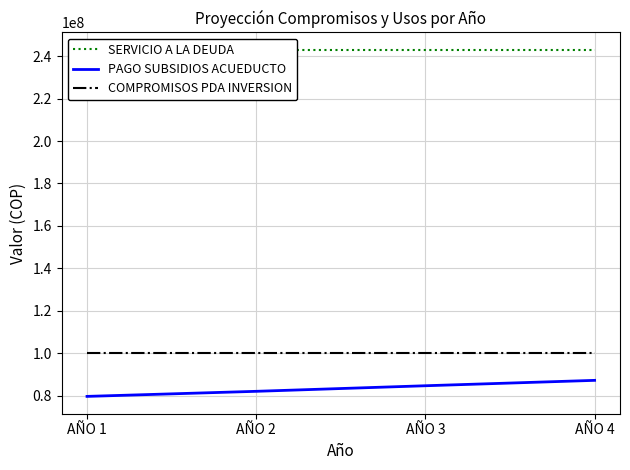

What is the approximate value of PAGO SUBSIDIOS ACUEDUCTO at AÑO 1?

79662348